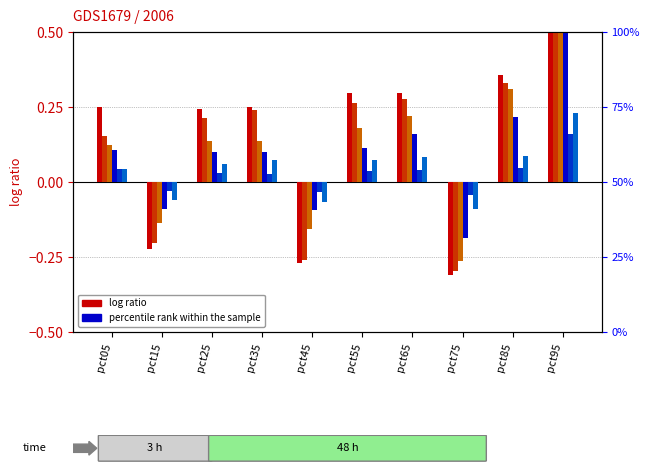

What is the total value across all series at pct25?

0.8